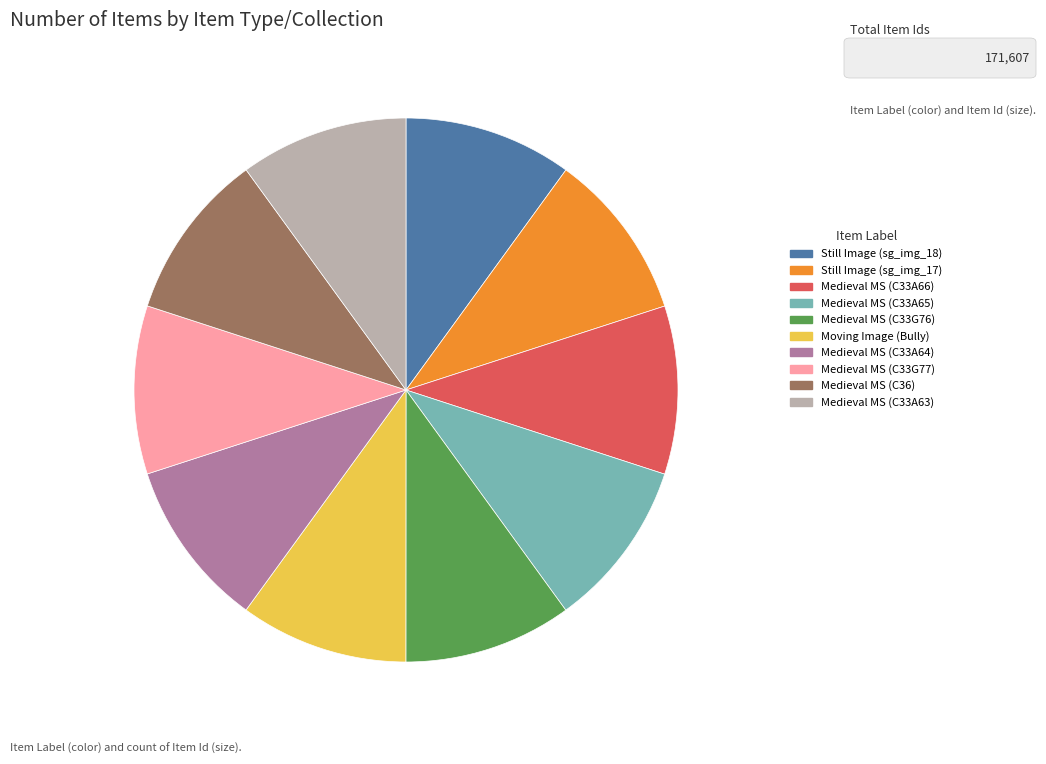

Does Medieval MS (C33A65) represent more than half of the total?

No